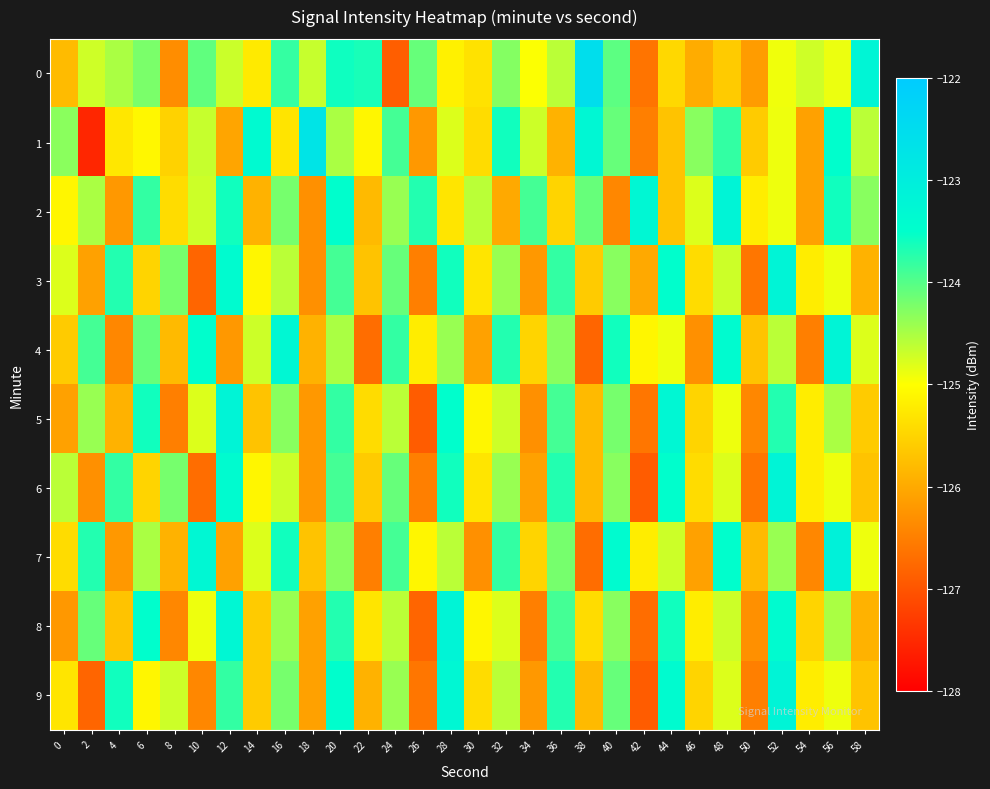

Which has a higher value, 24 or 48?

48